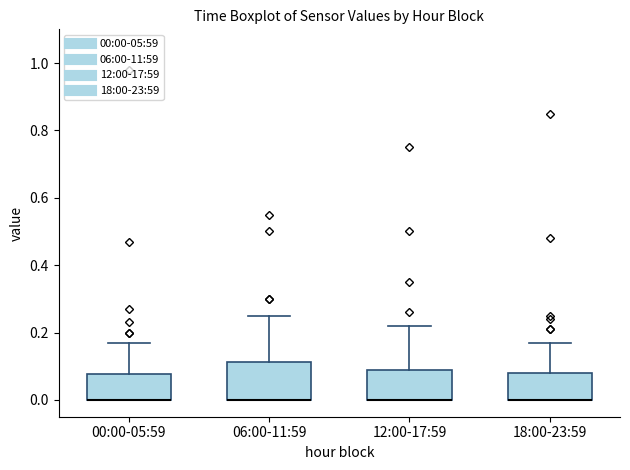

Where does the upper whisker of the box for 18:00-23:59 end on the y-axis? The values are not printed on the chart, so give them approximately, as read against the axis.

0.18